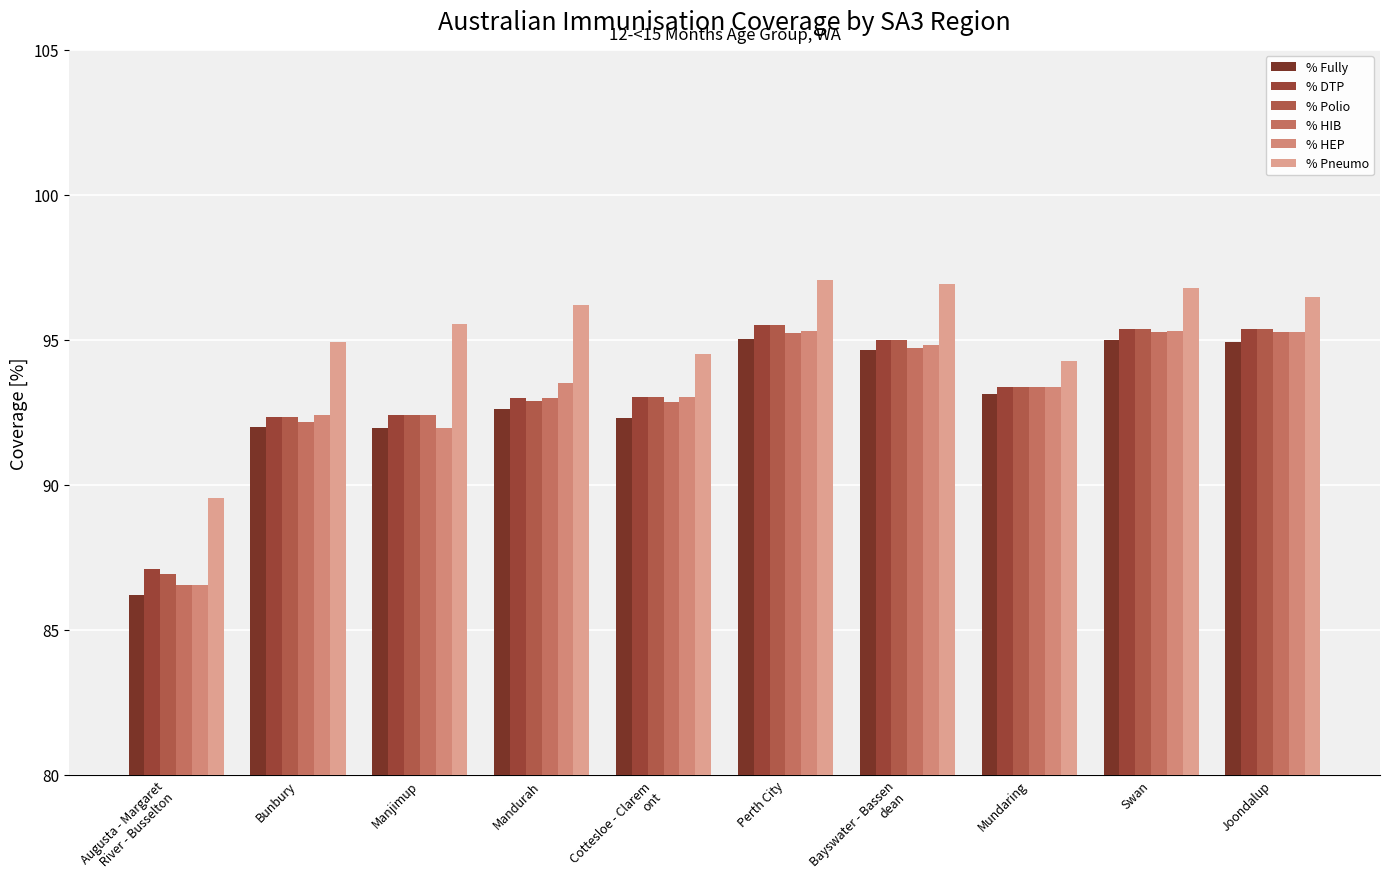

How many series are shown in this chart?

6